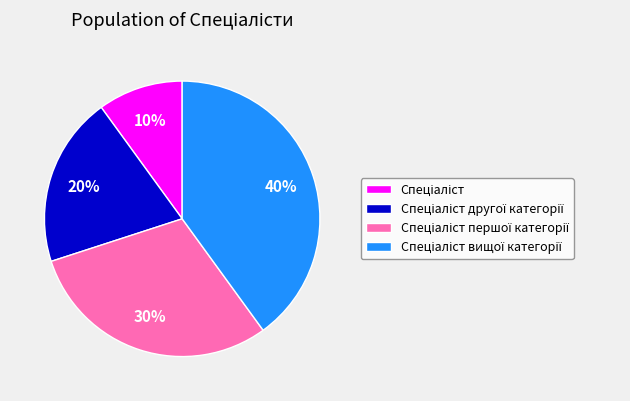

Count the number of slices in the pie.

4